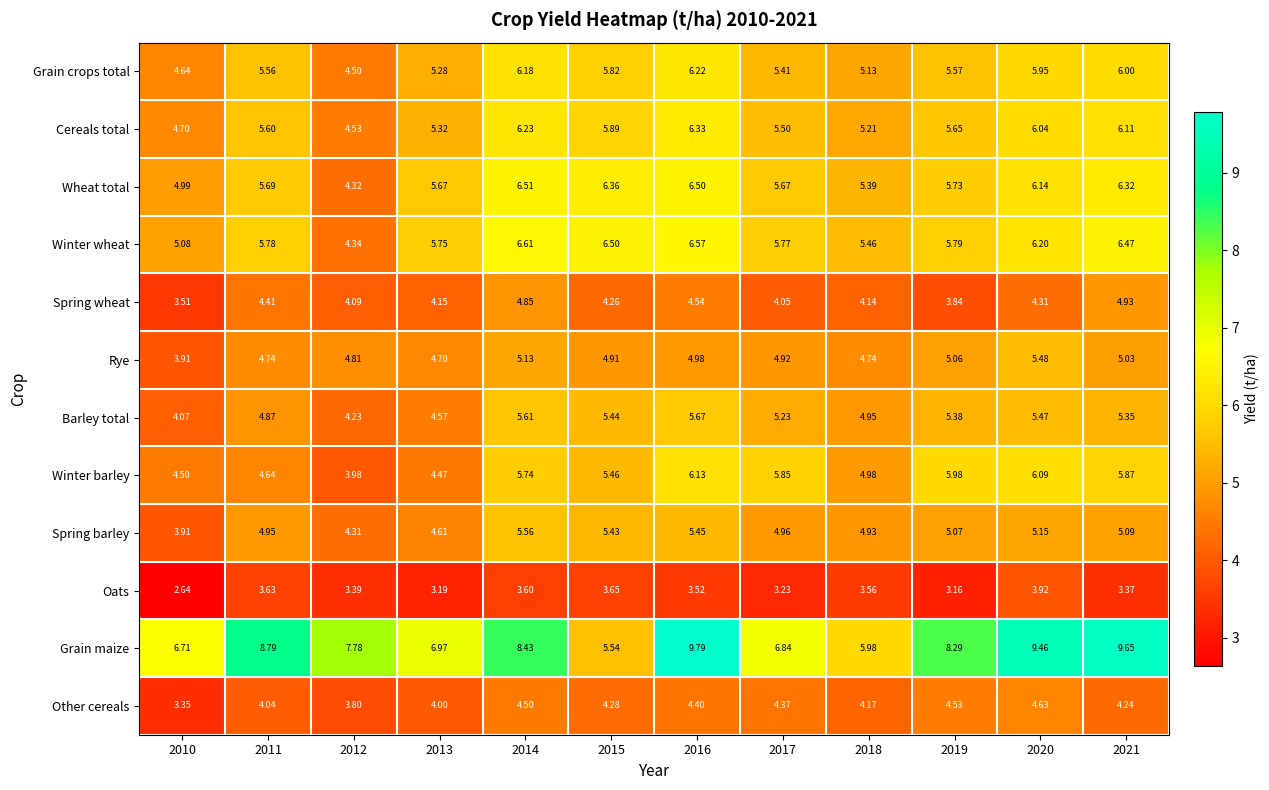

Which series has the largest total across all categories?

Grain maize